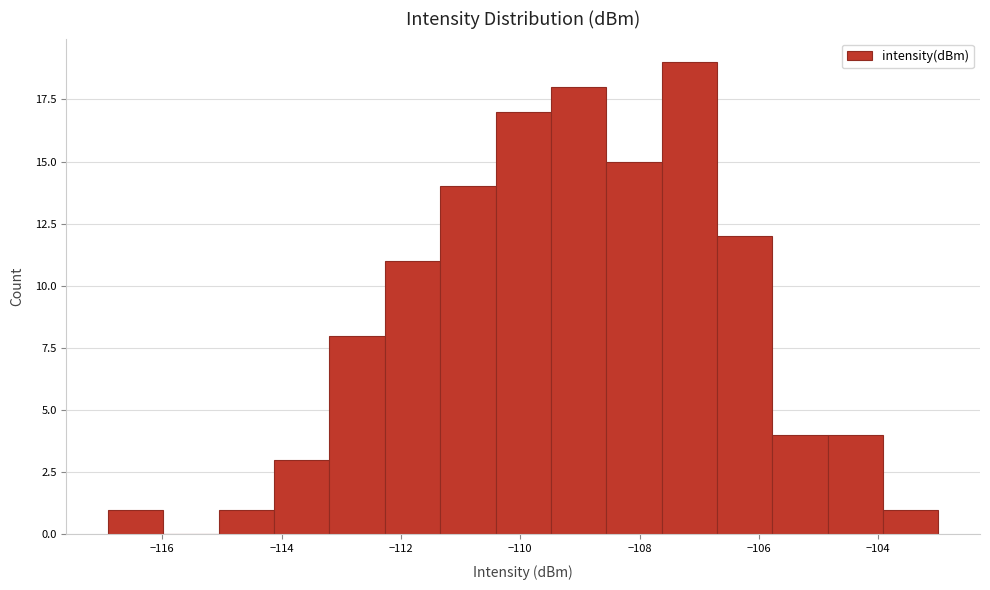

Reading left to right, transcribe this chart: for each bar, give the range it covers on the x-axis and its height. Neither the bar edges nor the heights are printed on the chart, so give them approximately, as read against the axes.

-117.0 to -116.0: 1
-116.0 to -115.0: 0
-115.0 to -114.2: 1
-114.2 to -113.2: 3
-113.2 to -112.2: 8
-112.2 to -111.4: 11
-111.4 to -110.4: 14
-110.4 to -109.4: 17
-109.4 to -108.6: 18
-108.6 to -107.6: 15
-107.6 to -106.8: 19
-106.8 to -105.8: 12
-105.8 to -104.8: 4
-104.8 to -104.0: 4
-104.0 to -103.0: 1